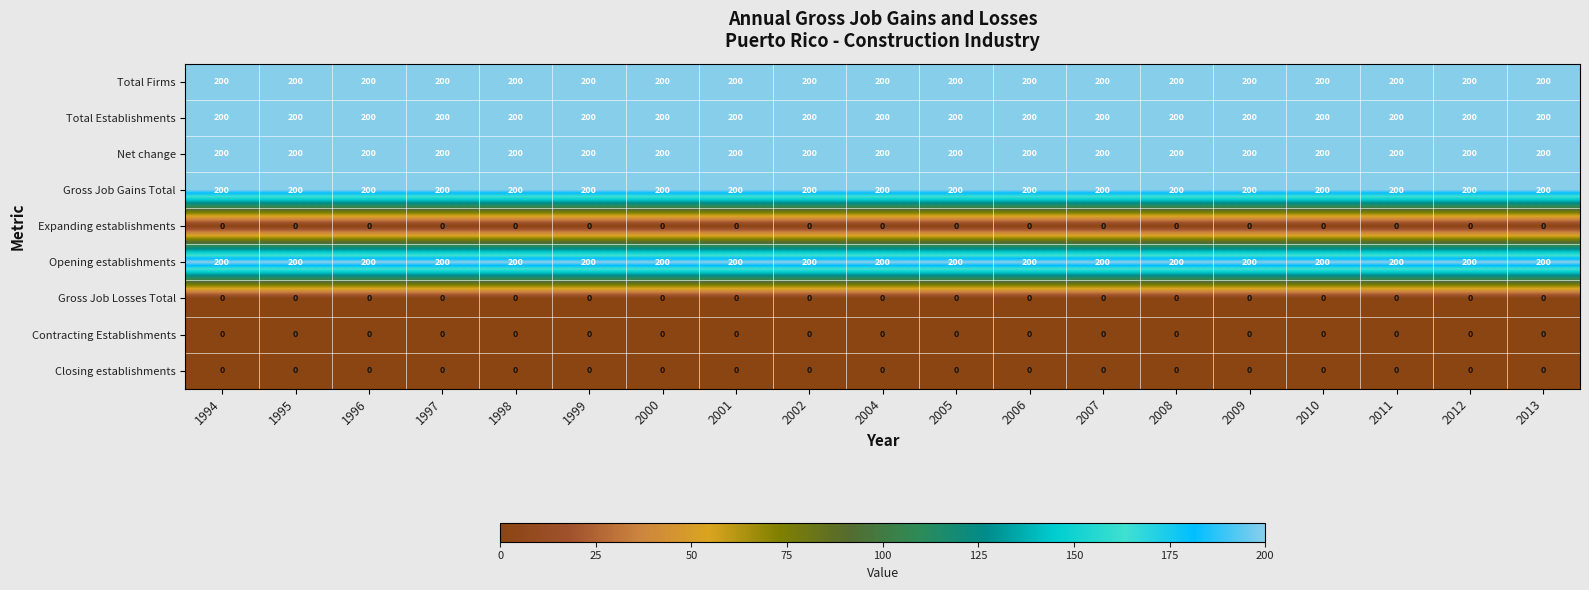

At how many categories does at least one series exceed 5?

19